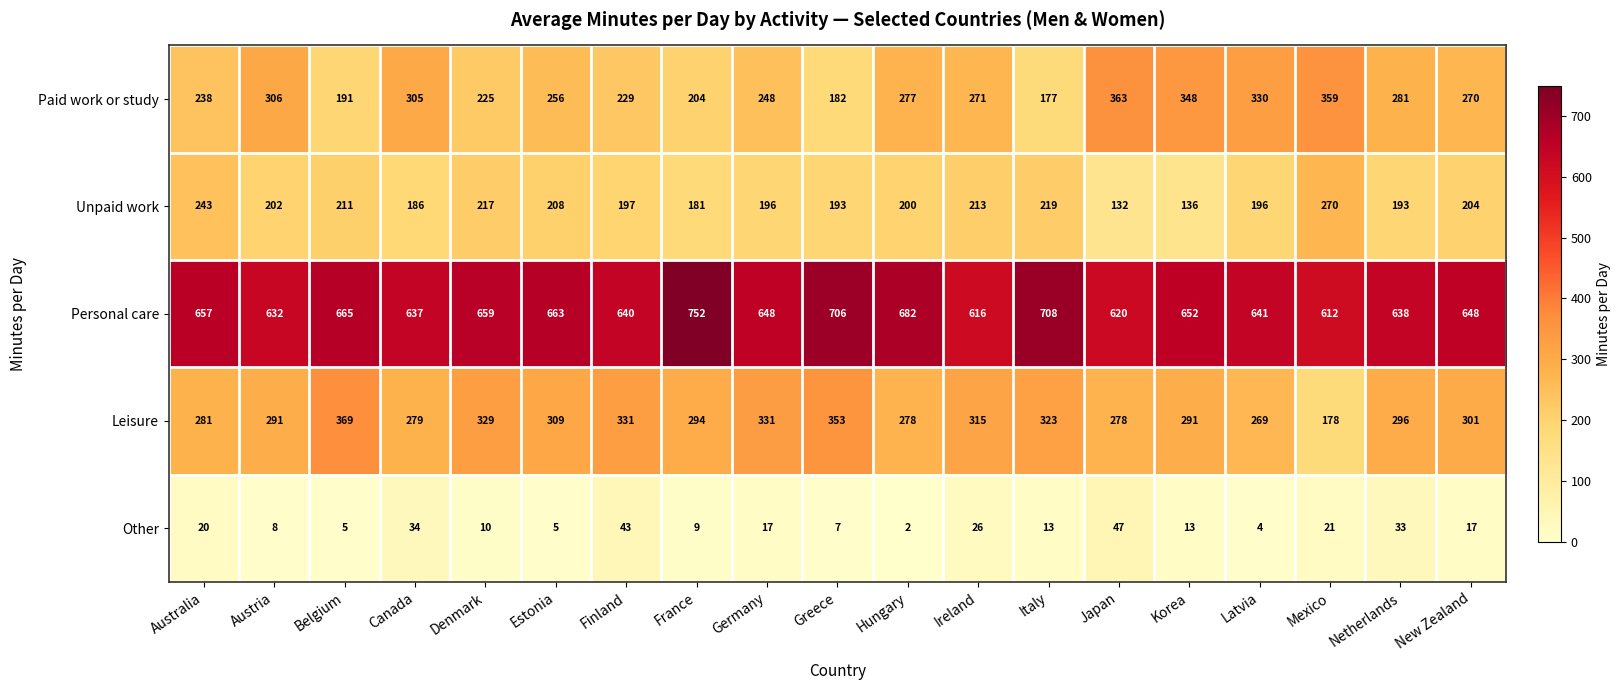

At which category does the chart reach its minimum across all series?

Hungary